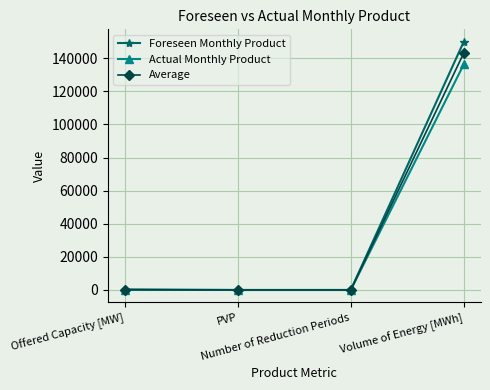

What position from the left is PVP?

2